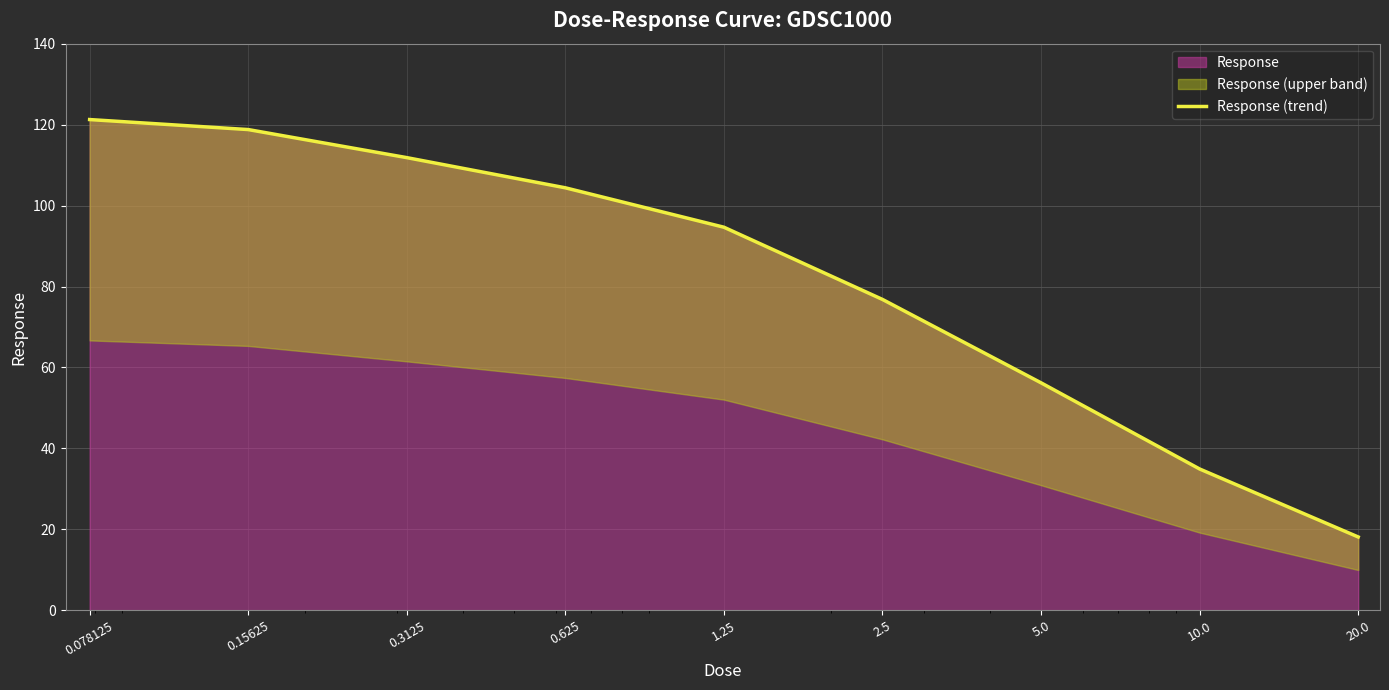

What is the label of the 2nd point from the right?

10.0